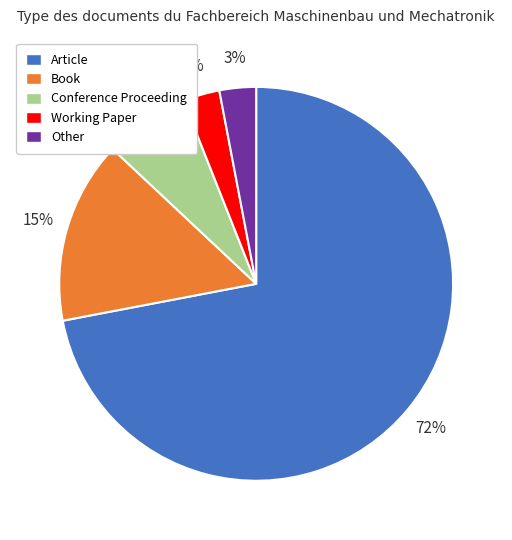

How many segments does this pie chart have?

5